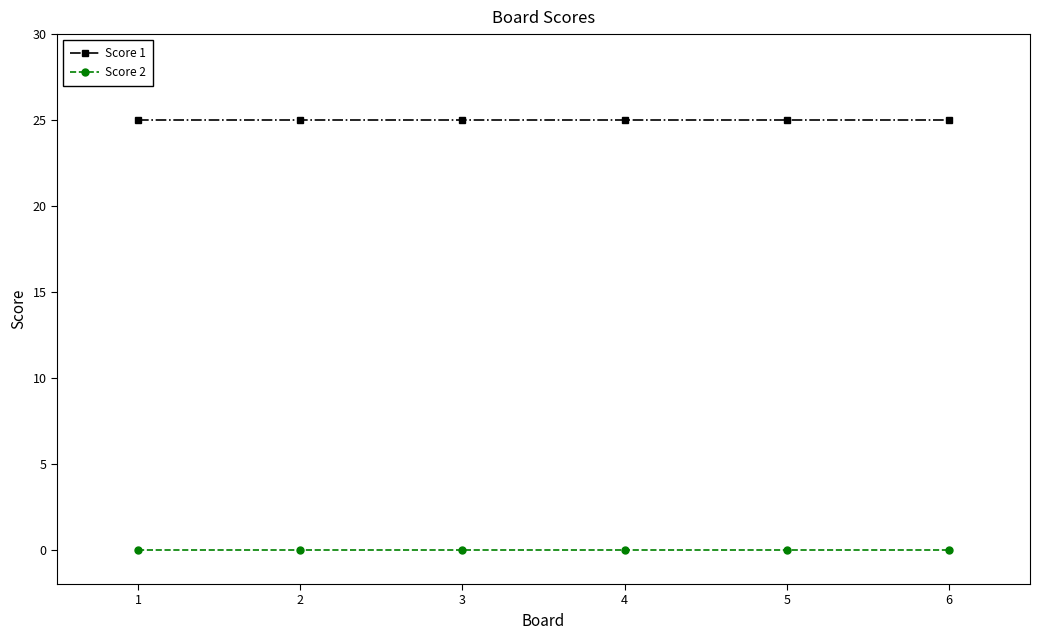

Rank the series at 2 from lowest to highest value.

Score 2, Score 1